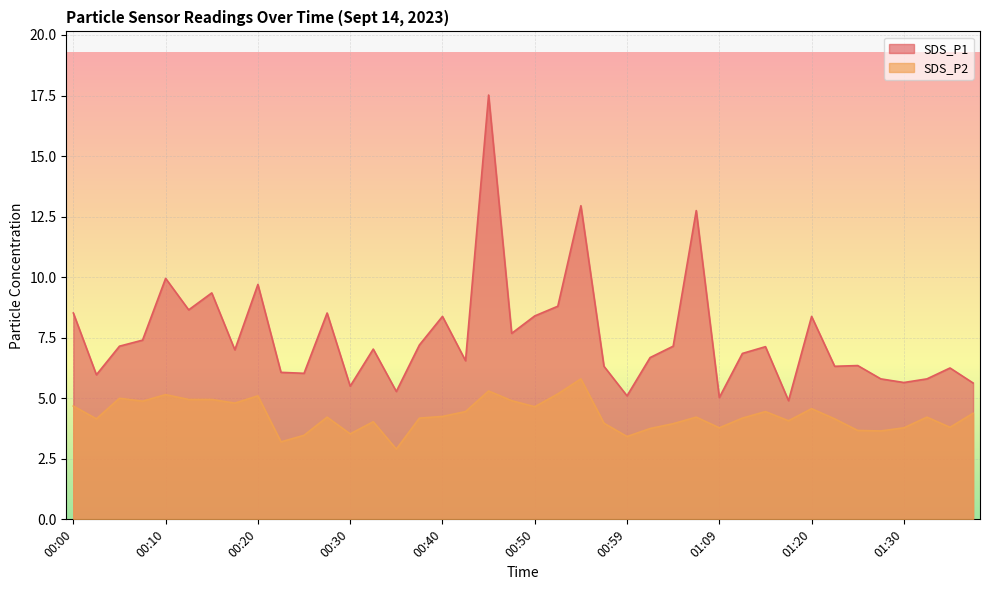

What is the difference between the SDS_P1 values at 00:25 and 00:15?

3.3